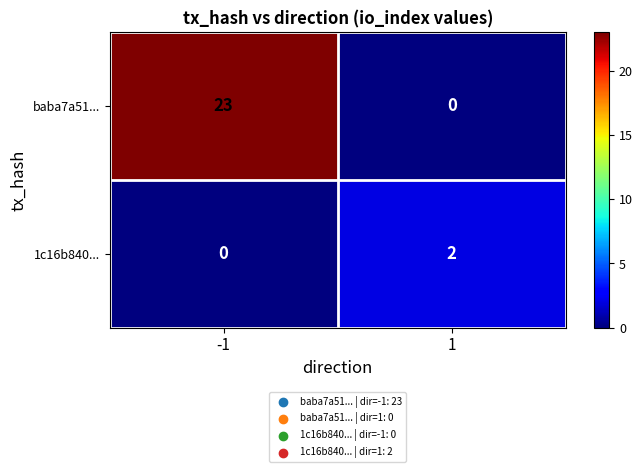

True or false: 1c16b840... has a value of 0 at -1.

True